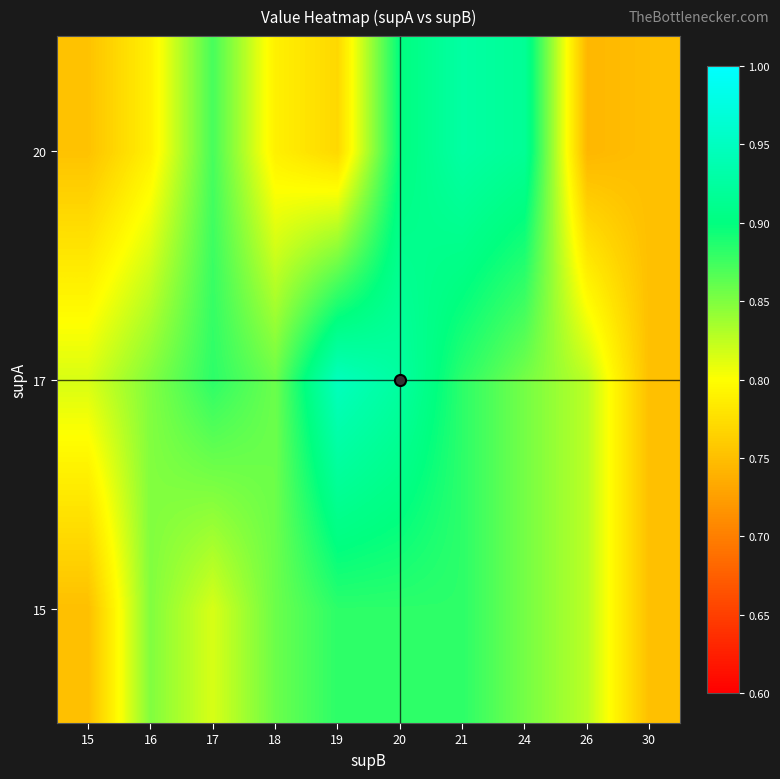

Reading left to right, extract all data points from this chart.

15: 15=0.8	16=0.8	17=0.8	18=0.9	19=0.9	20=0.9	21=0.9	24=0.9	26=0.8	30=0.8
17: 15=0.8	16=0.8	17=0.9	18=0.9	19=0.9	20=0.9	21=0.9	24=0.9	26=0.8	30=0.8
20: 15=0.8	16=0.8	17=0.9	18=0.8	19=0.8	20=0.9	21=0.9	24=0.9	26=0.7	30=0.8